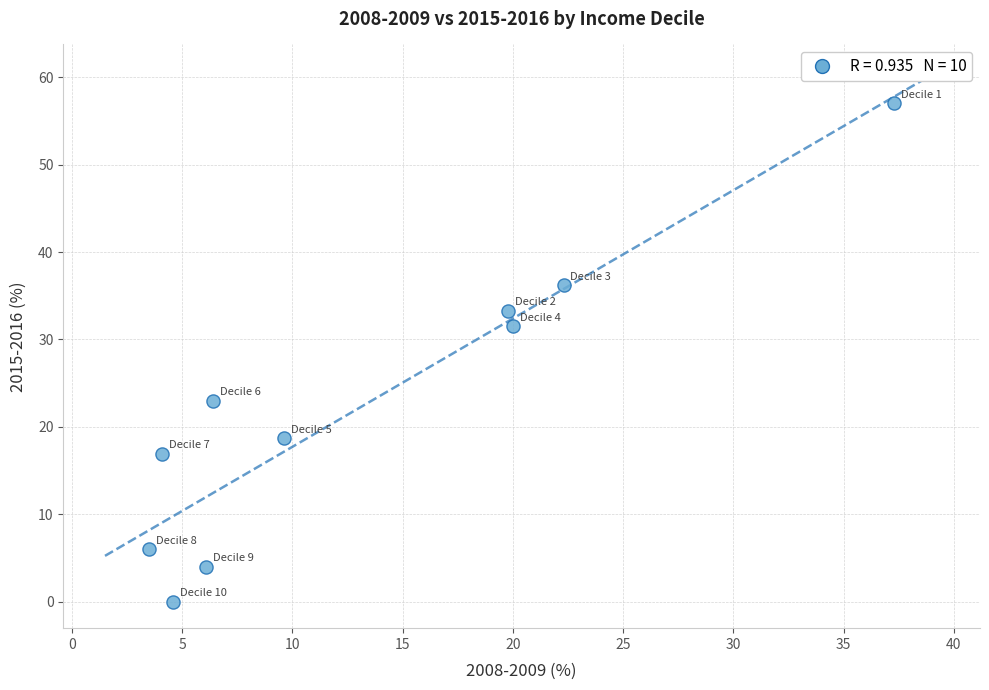

What Y value in the scatter plot is closest to 28?

31.5